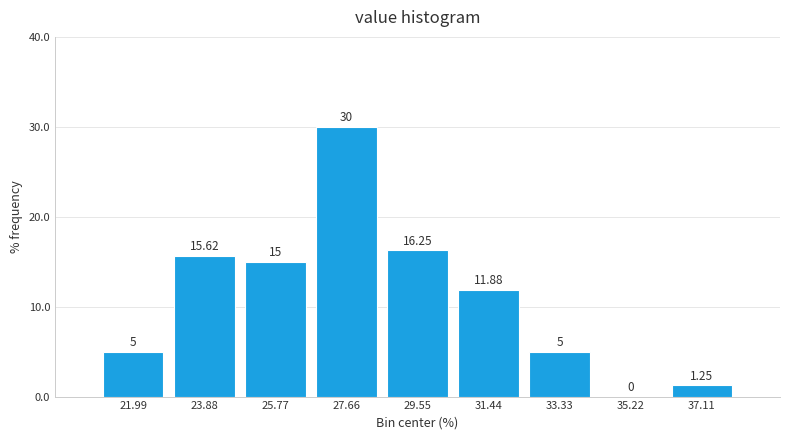

How tall is the bar that spans 23.0 to 24.8 on the x-axis? The bar edges are not printed on the chart, so give them approximately, as read against the axis.

15.62